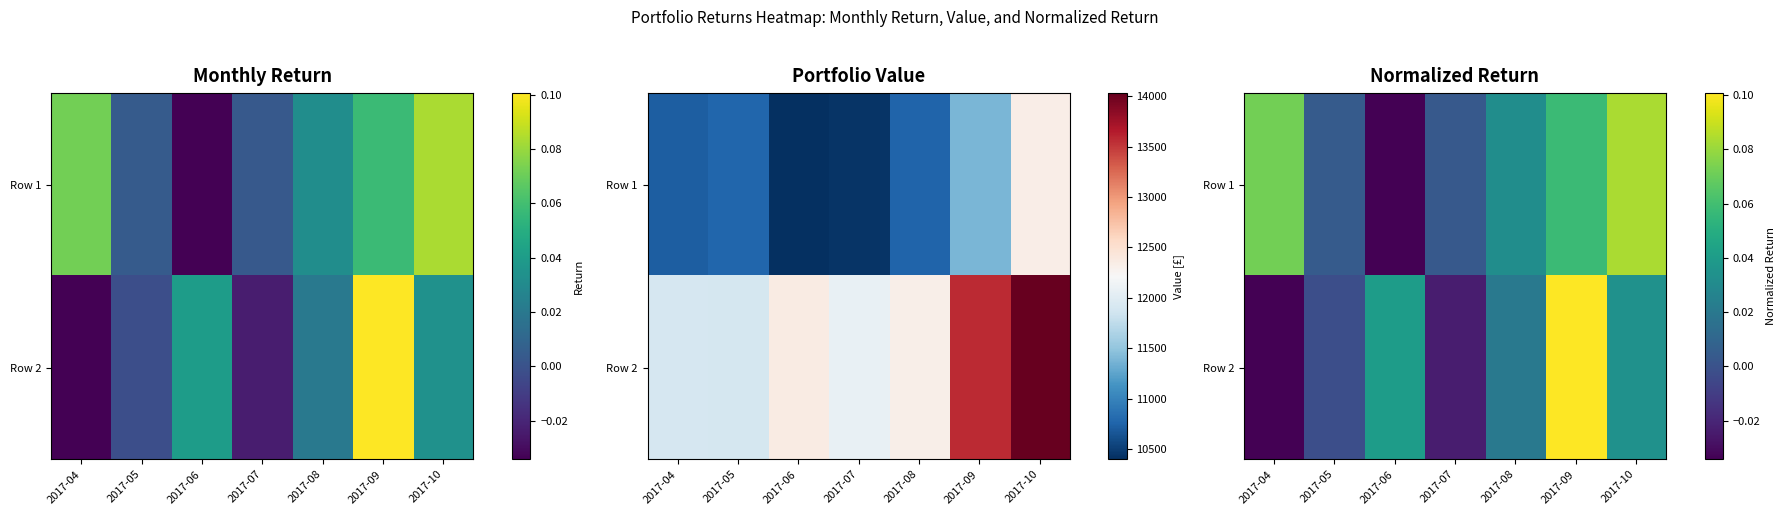

Which category has the highest value in the Row 1 series?

2017-10